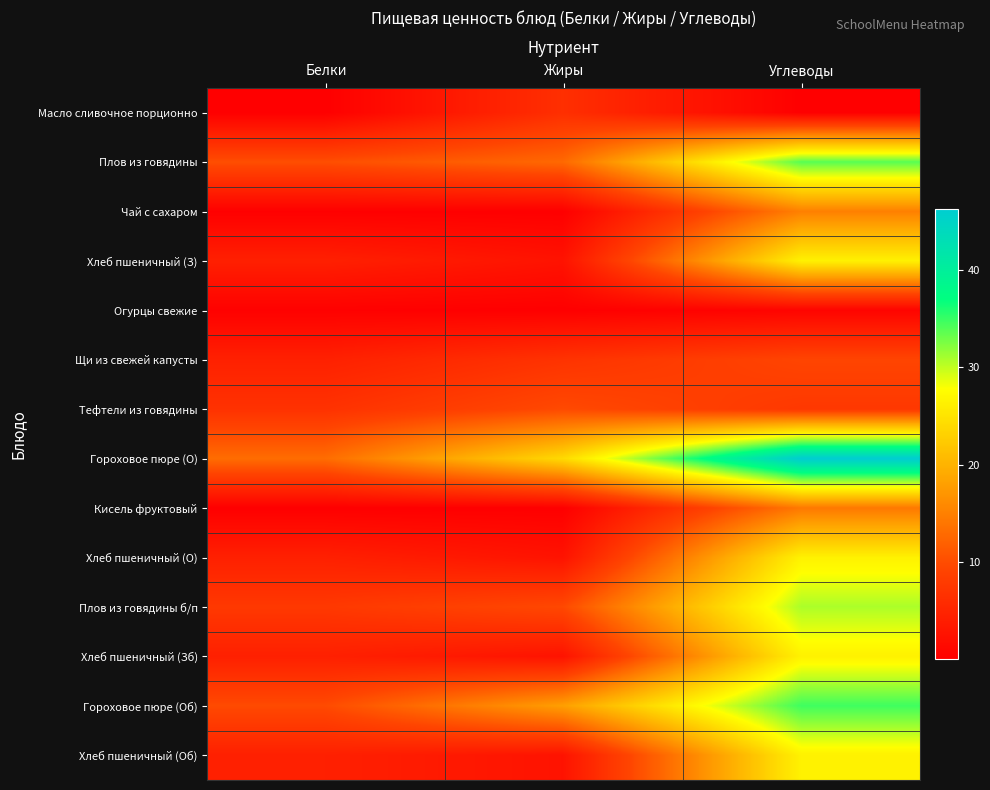

Reading left to right, extract all data points from this chart.

Масло сливочное порционно: Белки=0.1	Жиры=6.4	Углеводы=0.1
Плов из говядины: Белки=10.2	Жиры=12.8	Углеводы=33.8
Чай с сахаром: Белки=0.1	Жиры=0.0	Углеводы=15.0
Хлеб пшеничный (З): Белки=4.4	Жиры=2.6	Углеводы=26.4
Огурцы свежие: Белки=0.2	Жиры=0.0	Углеводы=0.6
Щи из свежей капусты: Белки=4.5	Жиры=6.9	Углеводы=9.2
Тефтели из говядины: Белки=6.8	Жиры=9.8	Углеводы=7.6
Гороховое пюре (О): Белки=13.1	Жиры=24.0	Углеводы=46.2
Кисель фруктовый: Белки=0.0	Жиры=0.0	Углеводы=14.3
Хлеб пшеничный (О): Белки=4.4	Жиры=2.6	Углеводы=26.4
Плов из говядины б/п: Белки=7.6	Жиры=9.7	Углеводы=30.8
Хлеб пшеничный (Зб): Белки=4.4	Жиры=2.6	Углеводы=26.4
Гороховое пюре (Об): Белки=9.8	Жиры=18.0	Углеводы=34.7
Хлеб пшеничный (Об): Белки=4.4	Жиры=2.6	Углеводы=26.4